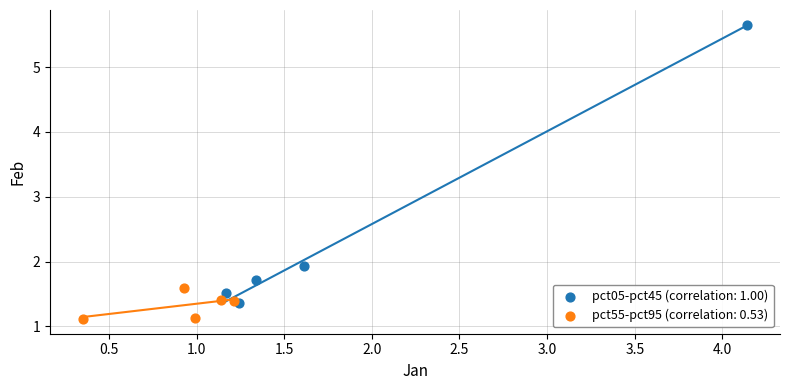

Which series contains the highest Y value?

pct05-pct45 (correlation: 1.00)